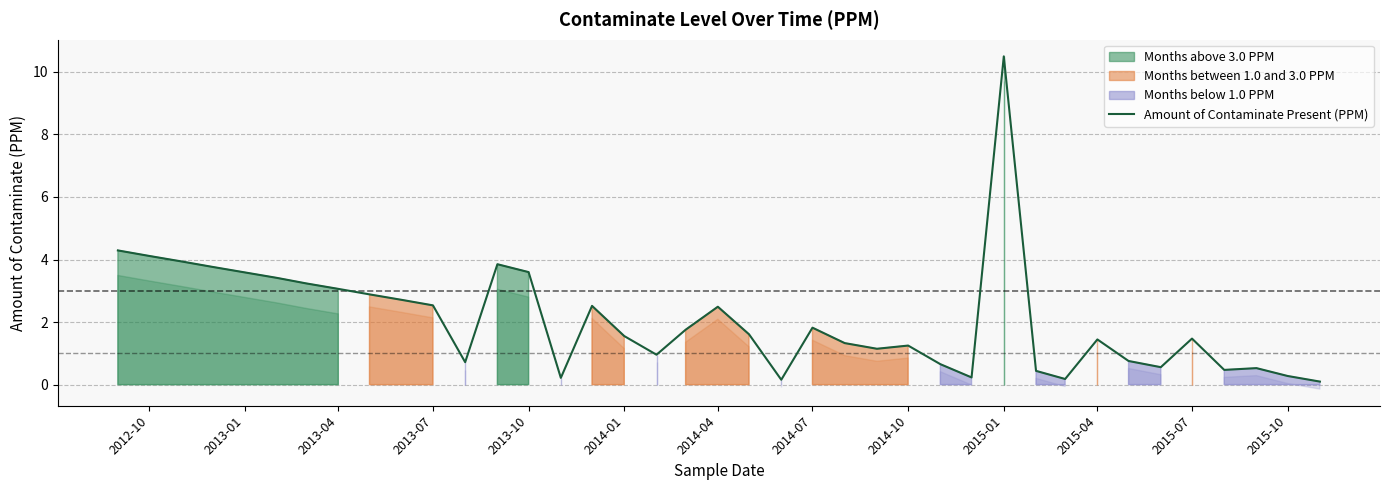

Which category has the highest value in the Amount of Contaminate Present (PPM) series?

2015-01